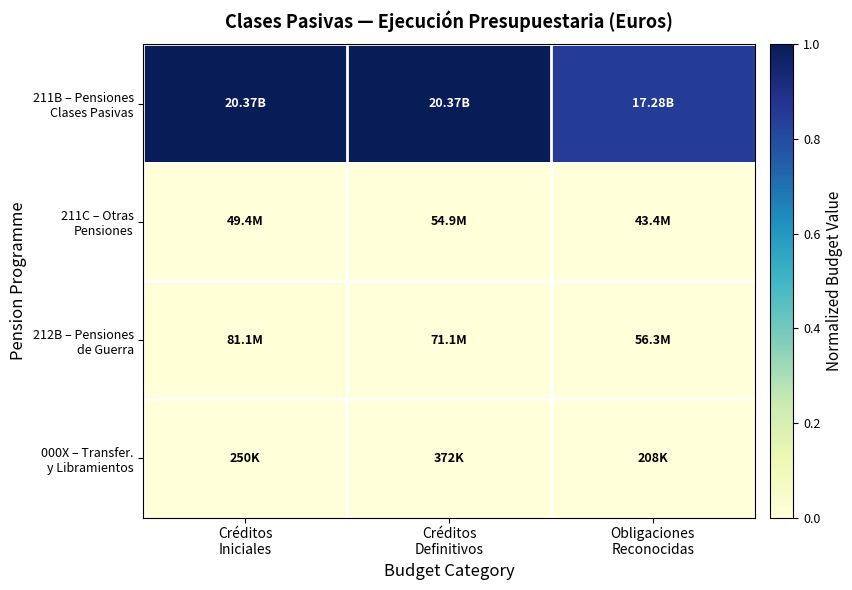

Which series has the widest spread of values?

211B – Pensiones Clases Pasivas